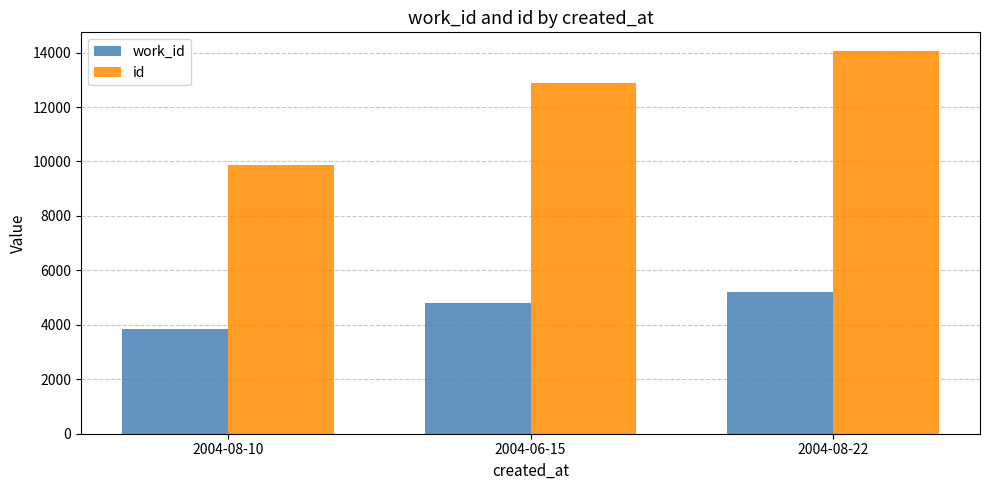

What is the spread (max minus min) of values at 2004-06-15?

8055